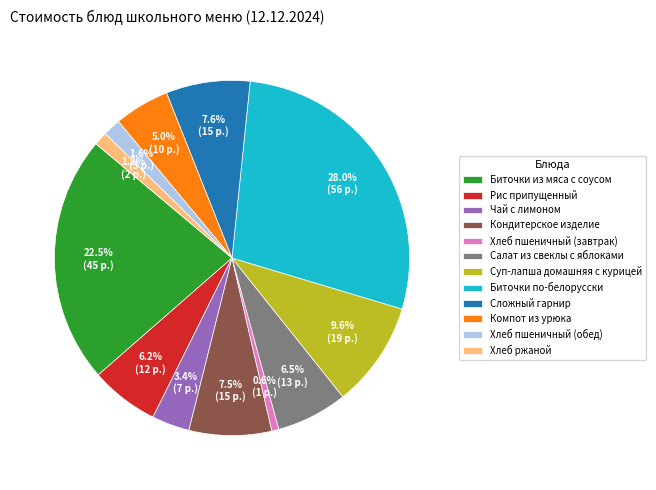

Which slice is the largest?

Биточки по-белорусски